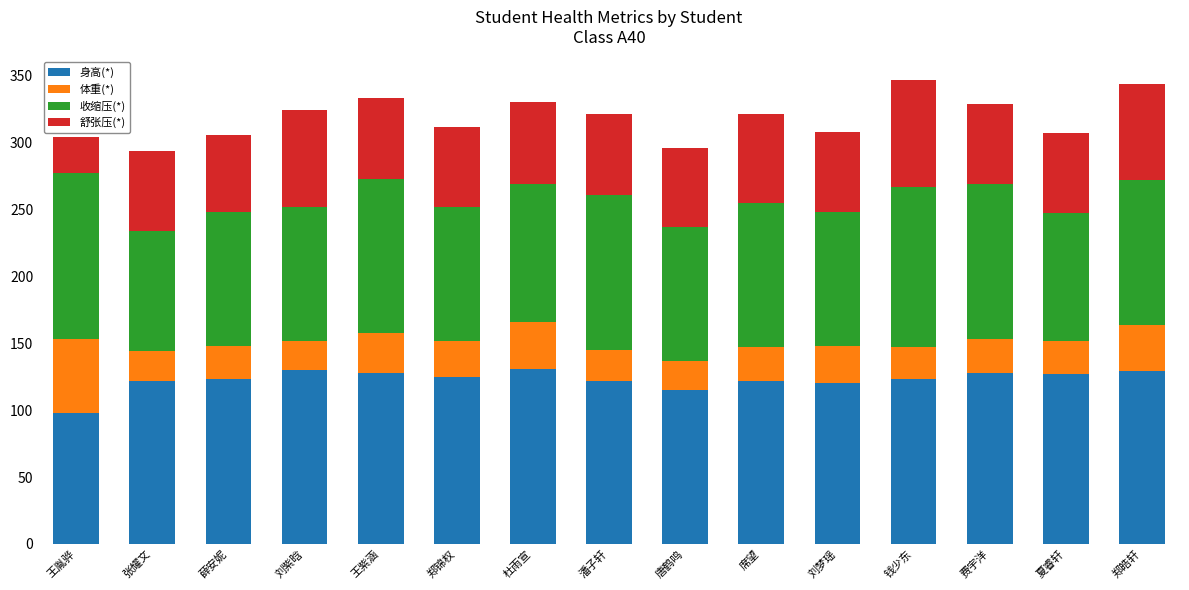

How many bars are there in total?

15